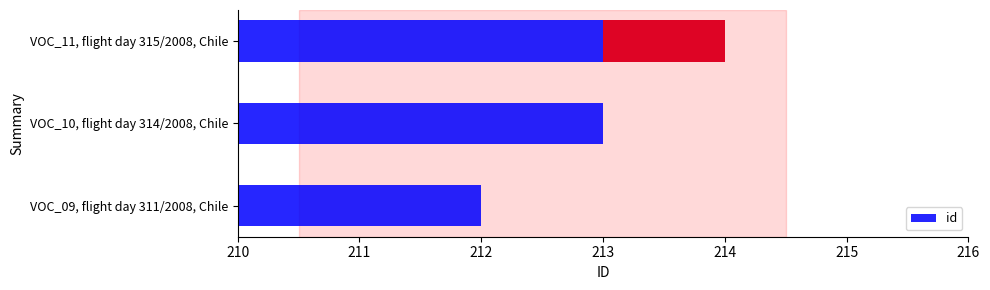

The chart shows a value of 212 at VOC_09, flight day 311/2008, Chile. True or false?

True